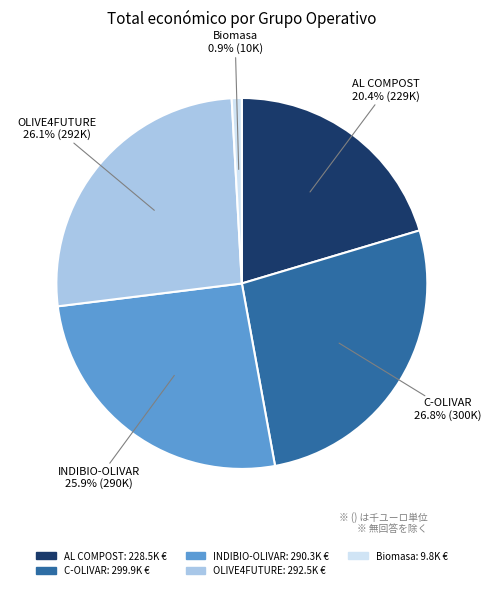

Count the number of slices in the pie.

5